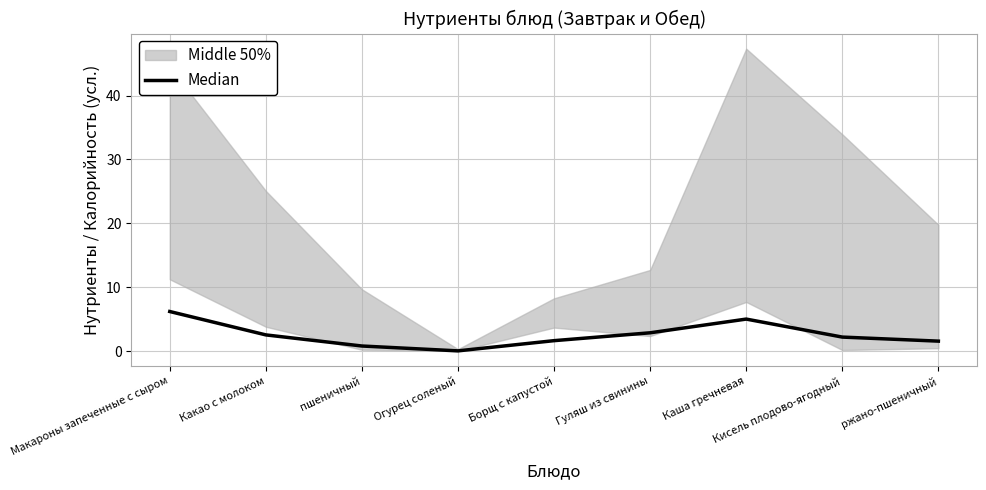

What is the sum of the values at Какао с молоком and Кисель плодово-ягодный?

4.7